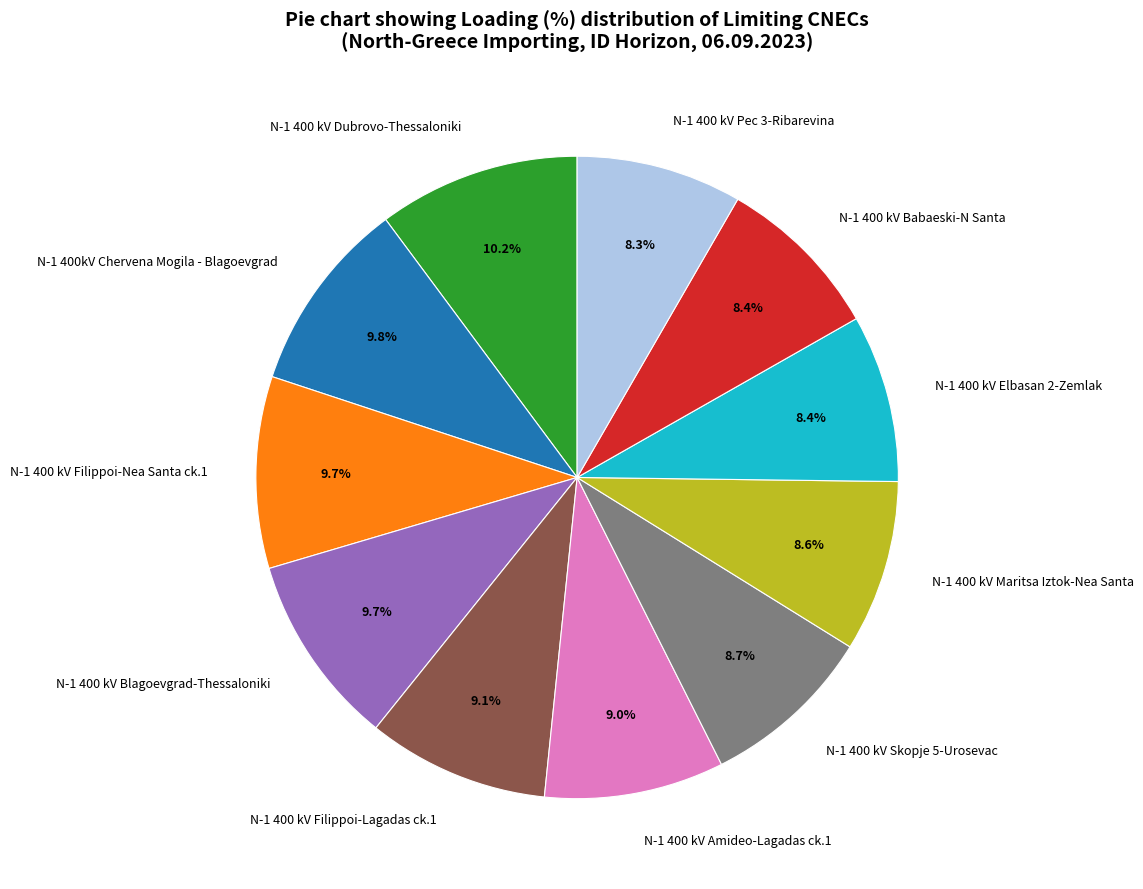

To the nearest percent, what percentage of the pie is N-1 400kV Chervena Mogila - Blagoevgrad?

10%